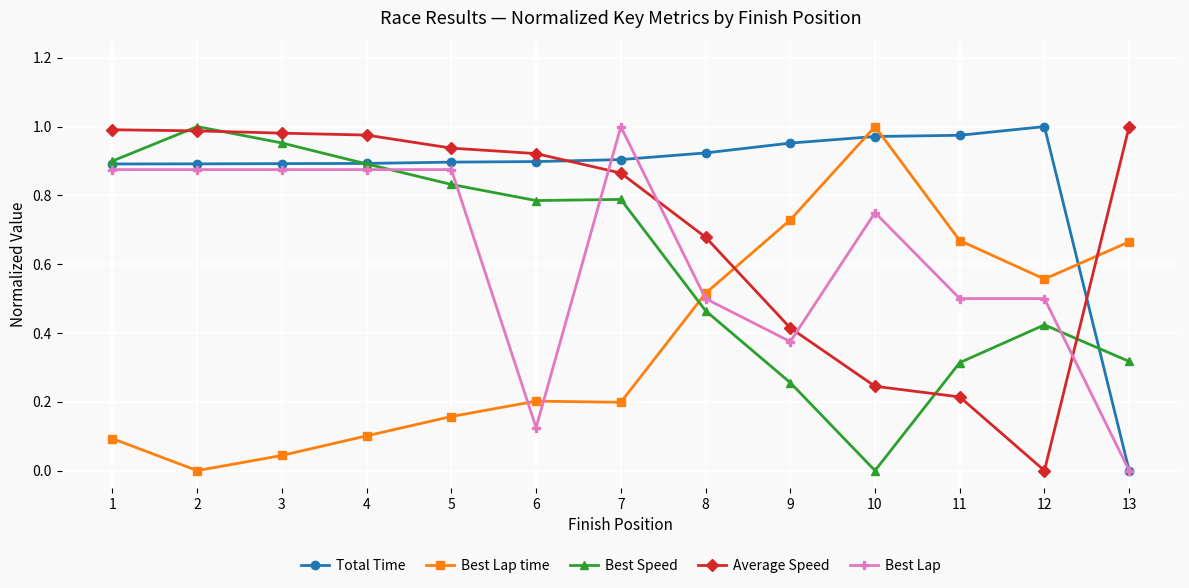

After their last crossing, which series has the higher values: Best Lap or Average Speed?

Average Speed